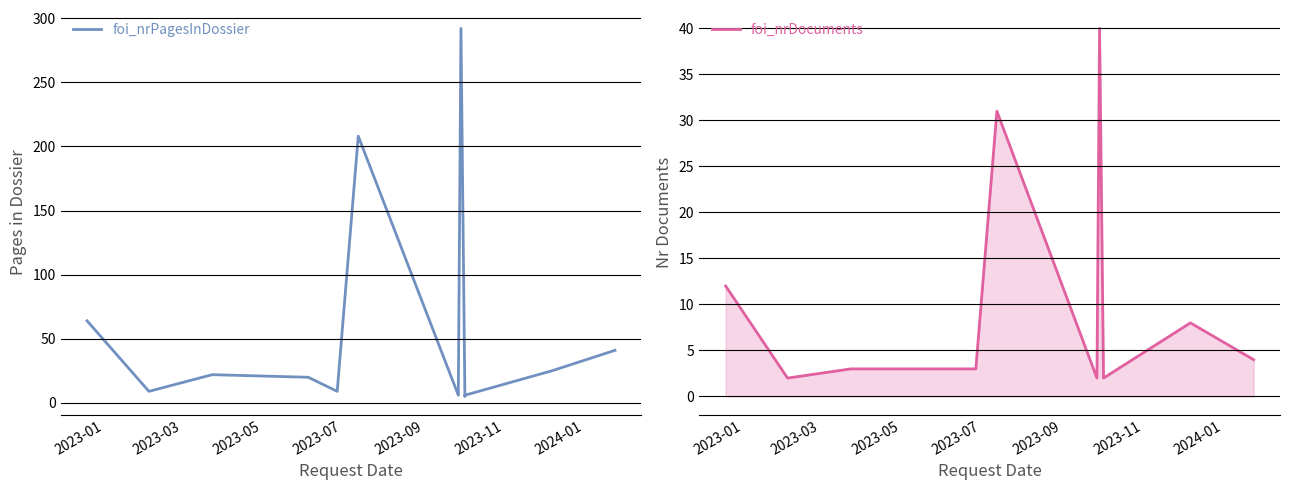

Reading left to right, transcribe all the data shown in this chart.

foi_nrPagesInDossier: 64	9	22	20	9	208	6	7	292	5	6	25	41
foi_nrDocuments: 12	2	3	3	3	31	2	2	40	2	2	8	4